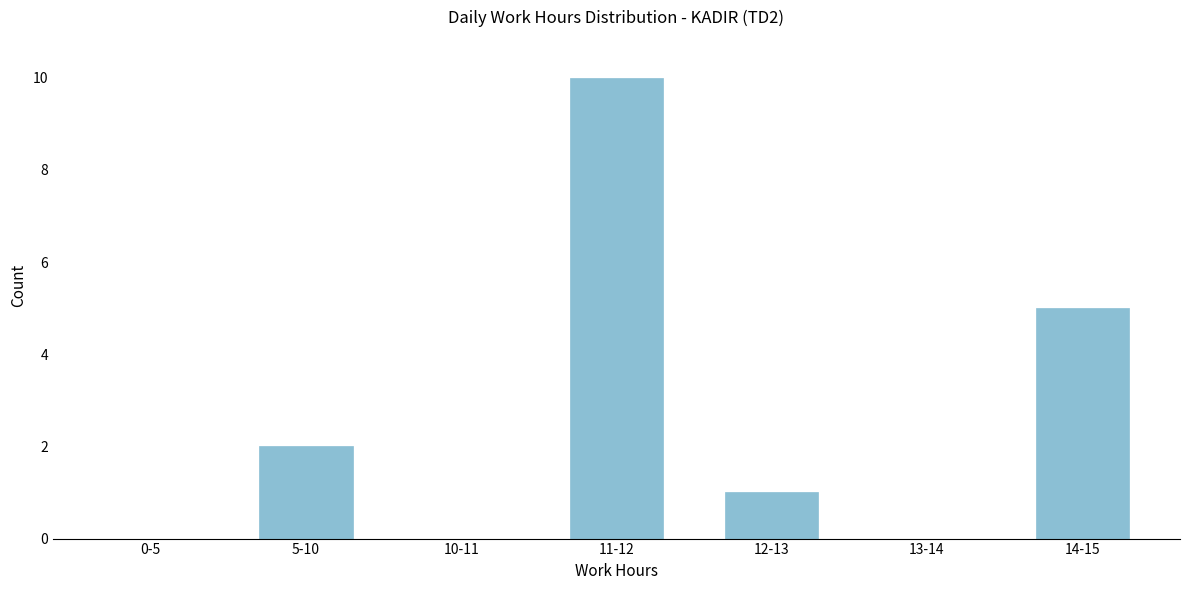

Reading left to right, transcribe all the data shown in this chart.

0-5=0	5-10=2	10-11=0	11-12=10	12-13=1	13-14=0	14-15=5